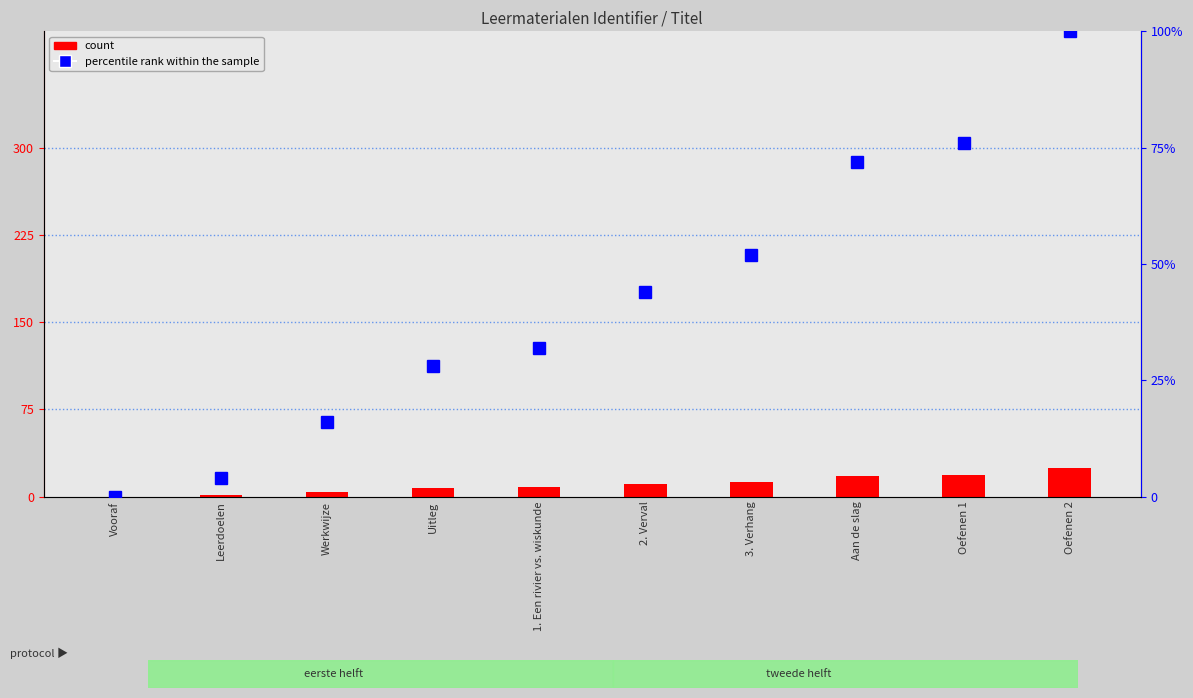

What is the highest value of the percentile rank within the sample series?

100.0